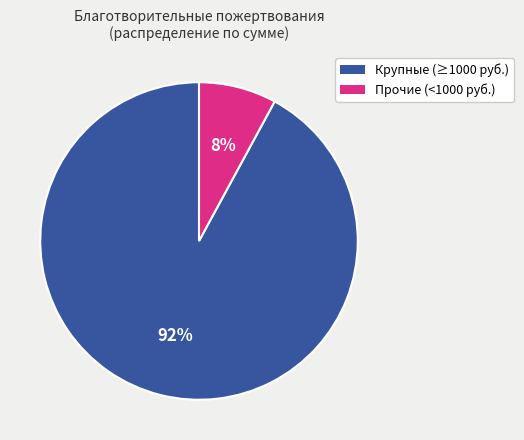

Which slice is the largest?

Крупные (≥1000 руб.)